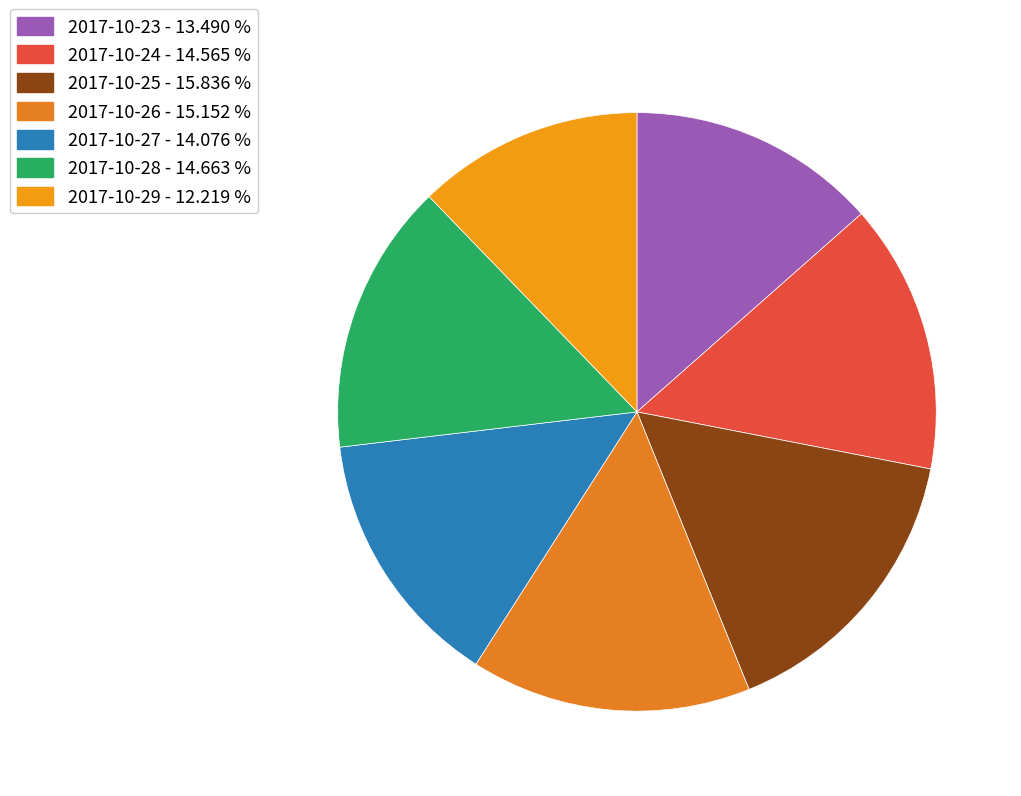

Is there any slice that represents more than half of the pie?

No